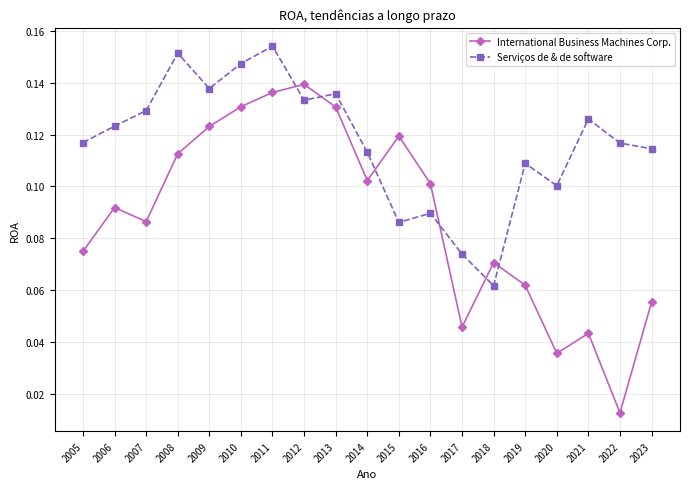

Which series has the largest range (max minus min)?

International Business Machines Corp.